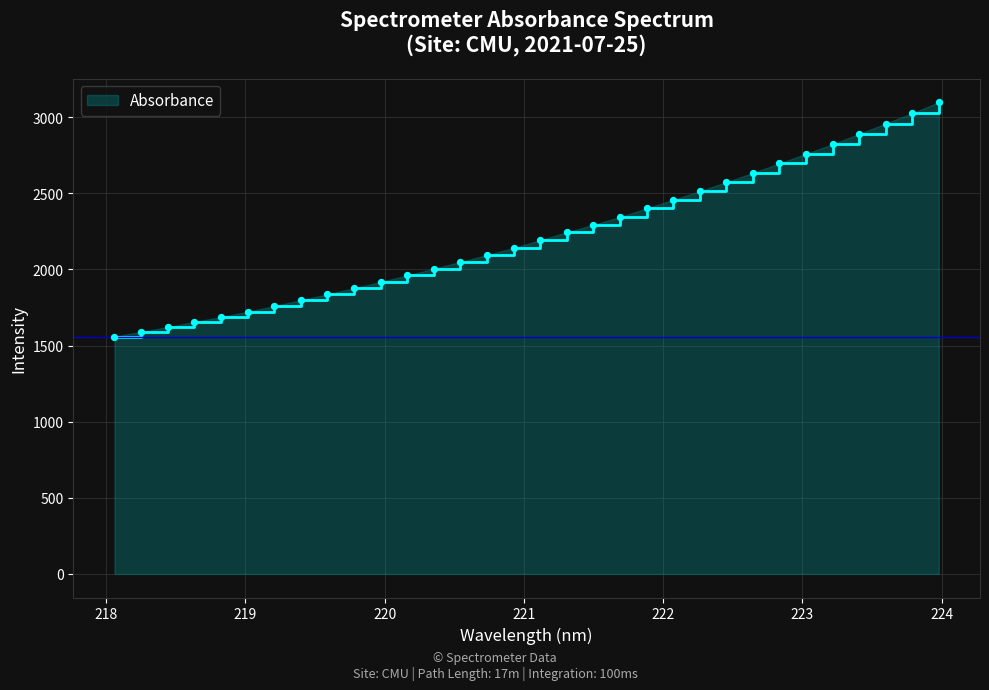

What is the maximum value shown in the chart?

3098.1